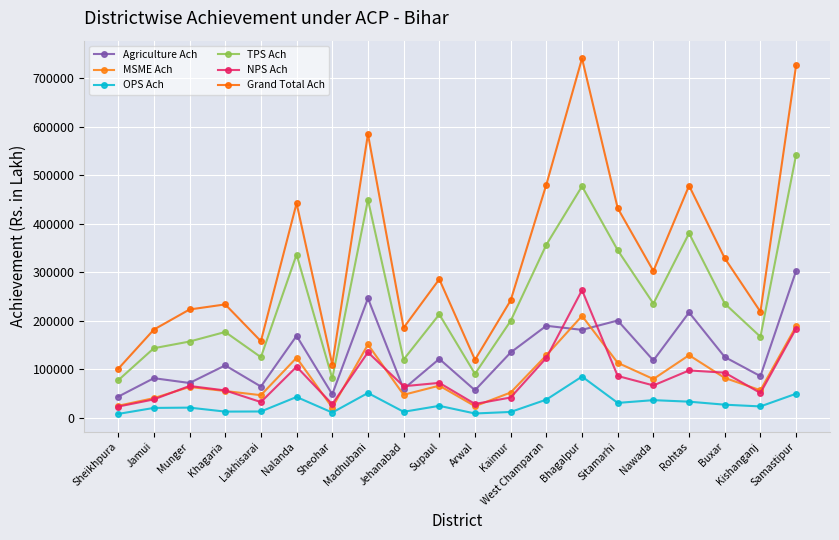

Is this an area chart (filled region under the line)?

No